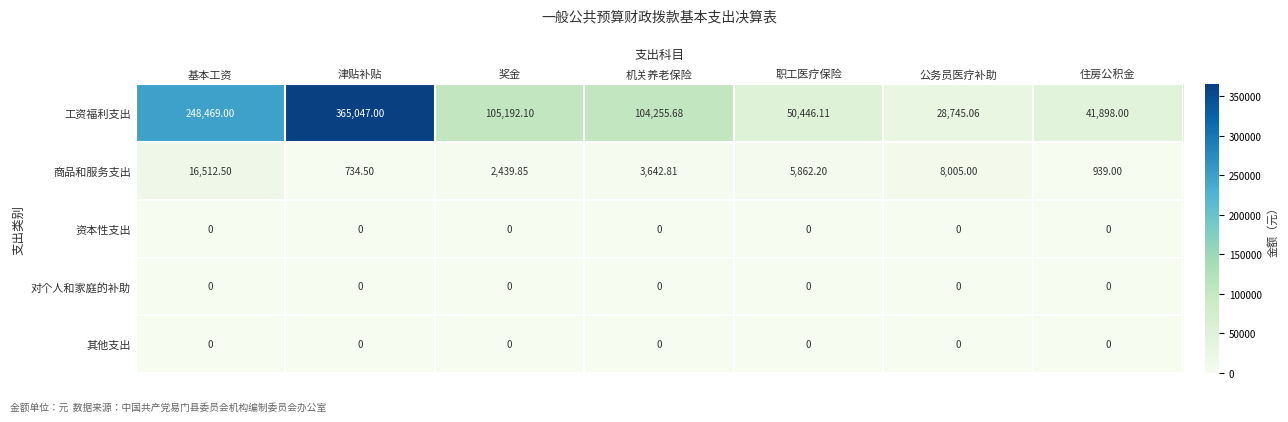

Rank the categories by 工资福利支出 value from highest to lowest.

津贴补贴, 基本工资, 奖金, 机关养老保险, 职工医疗保险, 住房公积金, 公务员医疗补助